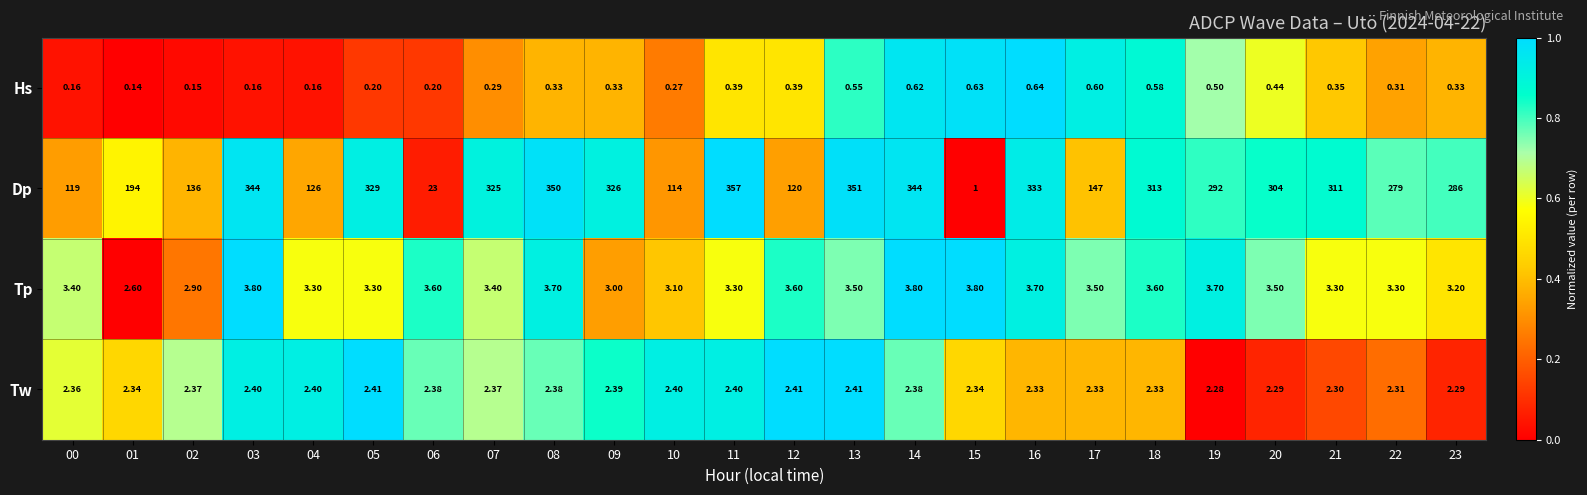

How many series are shown in this chart?

4